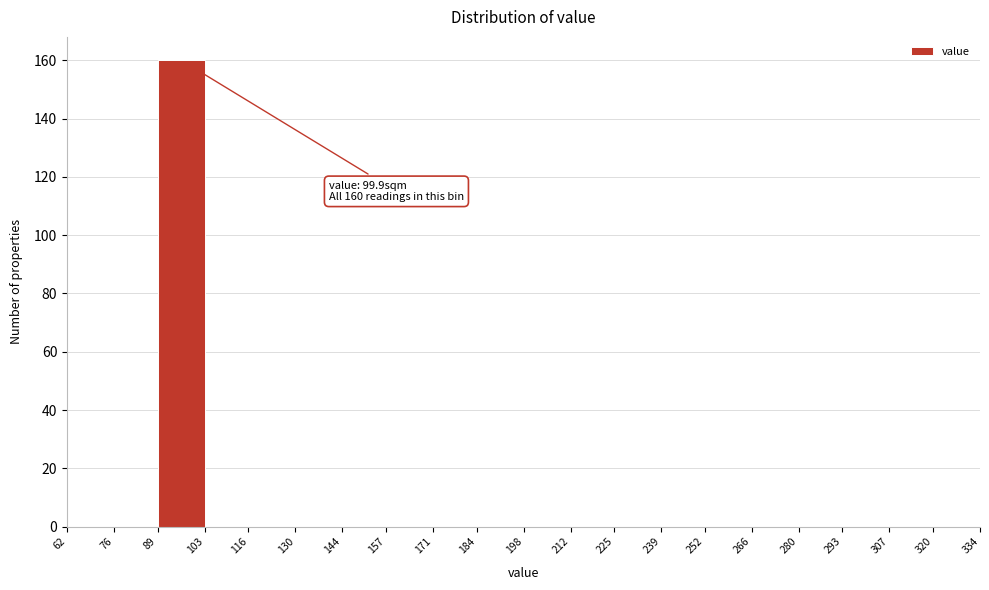

Over which range of the x-axis is the bar tallest?

89 to 103